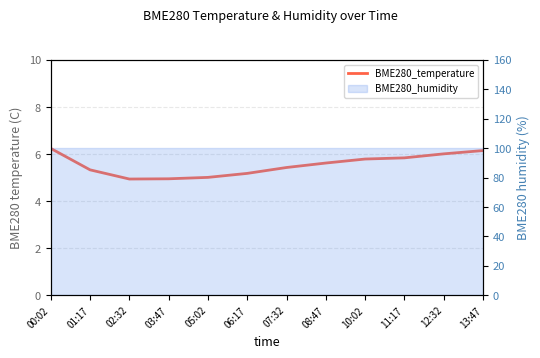

Is it true that the value at 01:17 is 7.5?

False